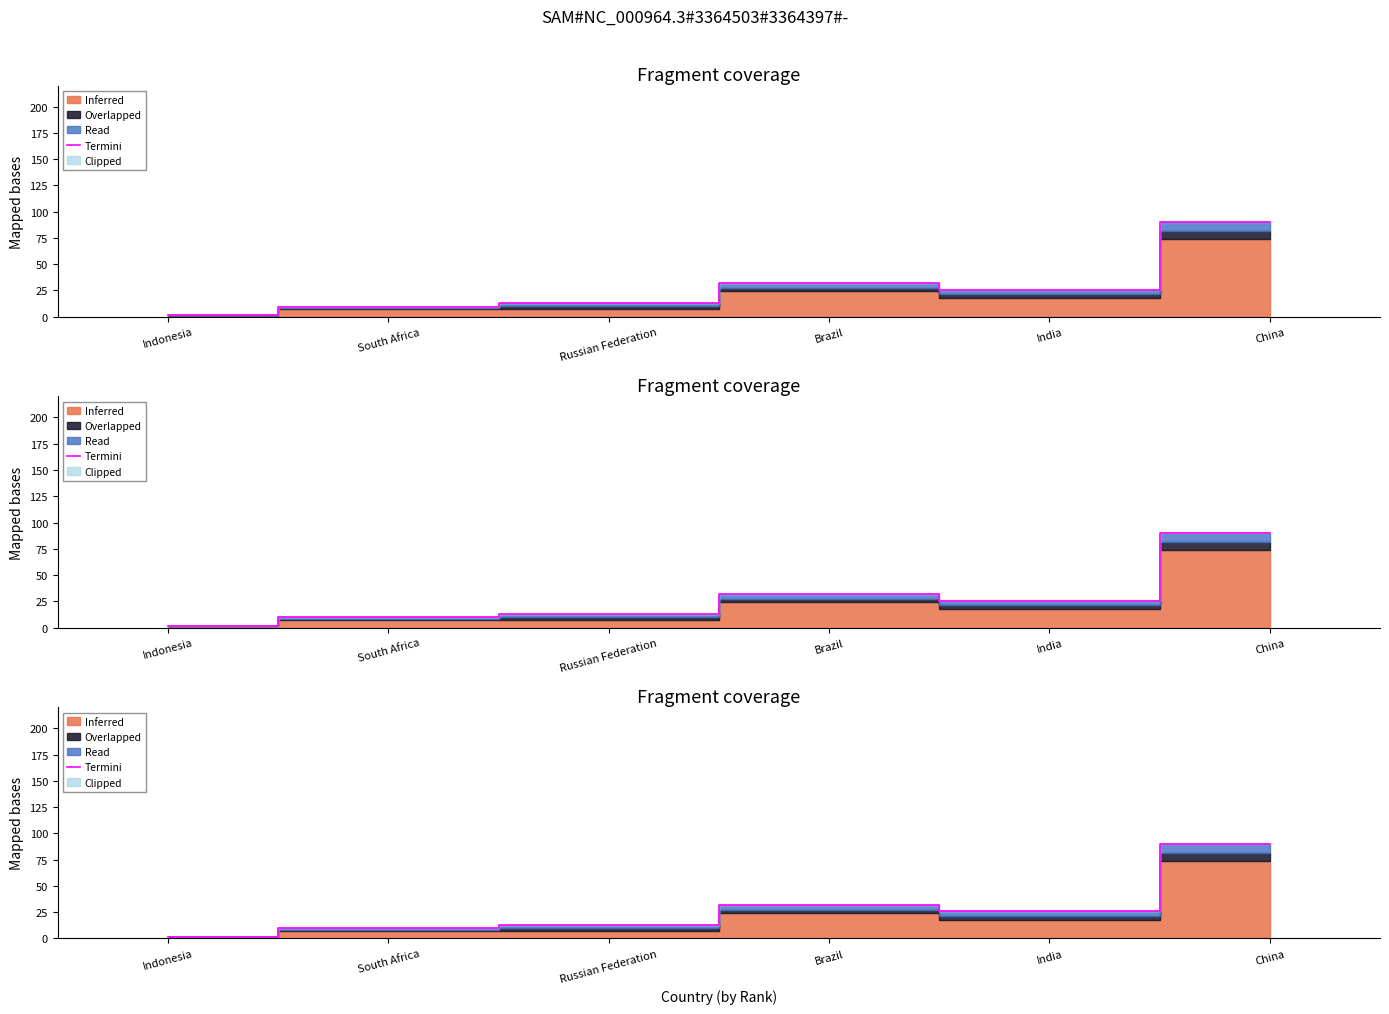

What is the difference between the maximum and minimum values?

88.4